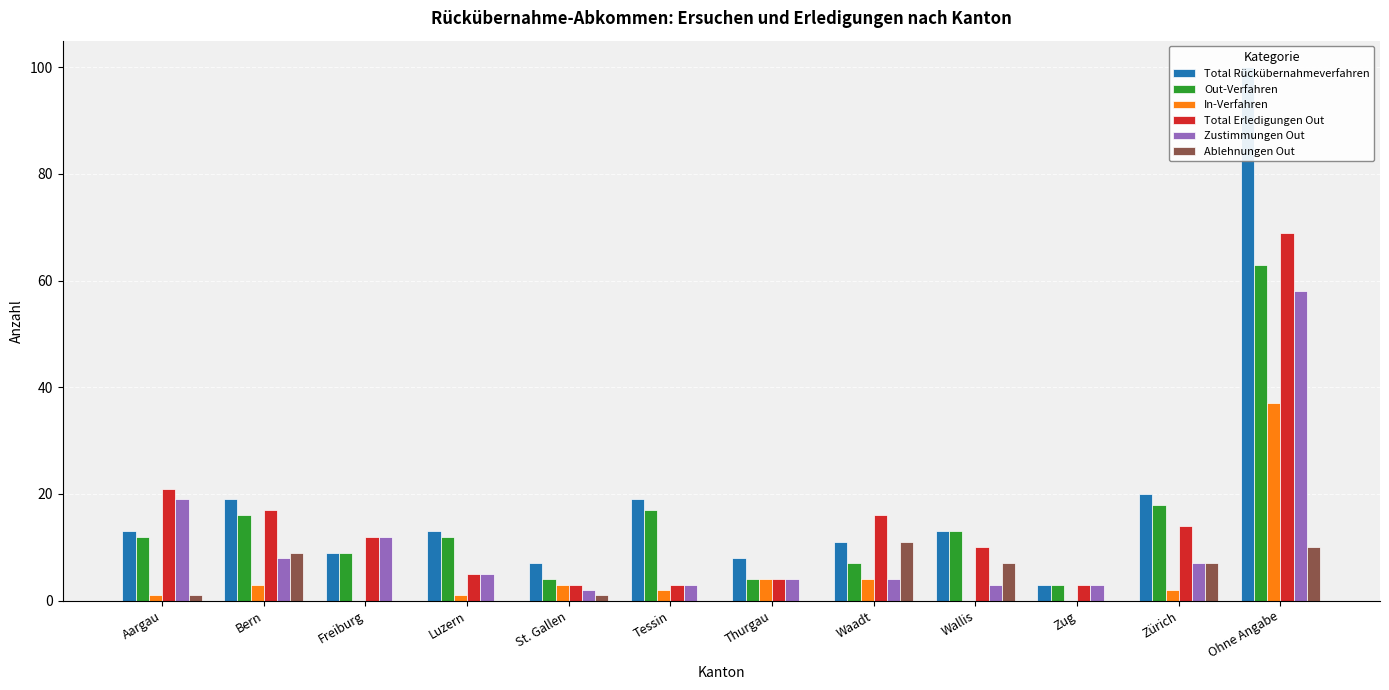

Reading left to right, what are all the values shown in this chart?

Total Rückübernahmeverfahren: 13	19	9	13	7	19	8	11	13	3	20	100
Out-Verfahren: 12	16	9	12	4	17	4	7	13	3	18	63
In-Verfahren: 1	3	0	1	3	2	4	4	0	0	2	37
Total Erledigungen Out: 21	17	12	5	3	3	4	16	10	3	14	69
Zustimmungen Out: 19	8	12	5	2	3	4	4	3	3	7	58
Ablehnungen Out: 1	9	0	0	1	0	0	11	7	0	7	10